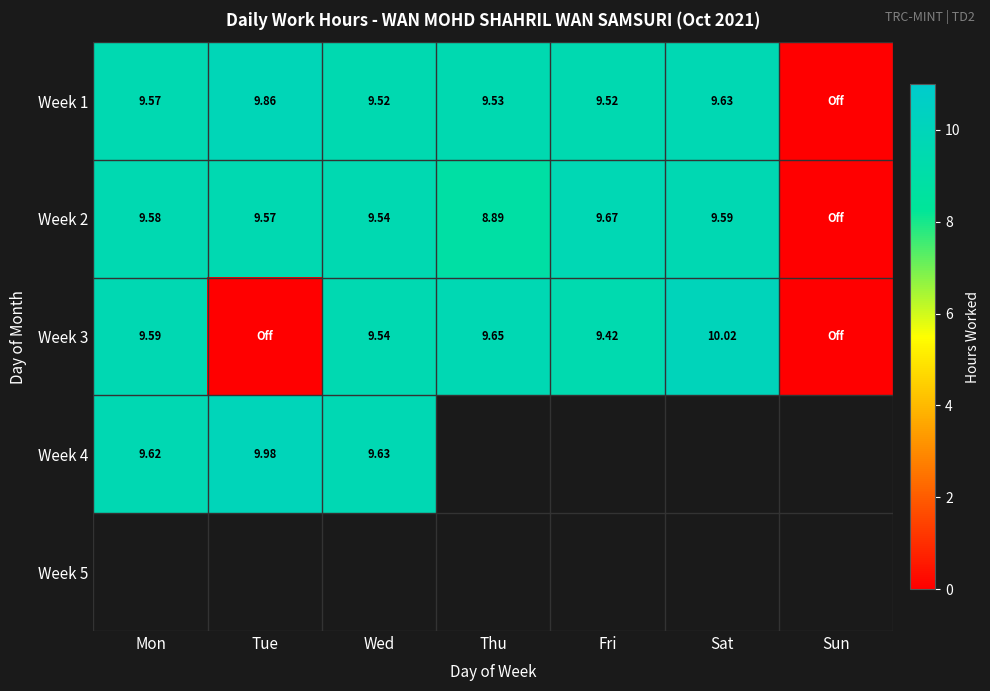

Count the number of data series in this chart.

5